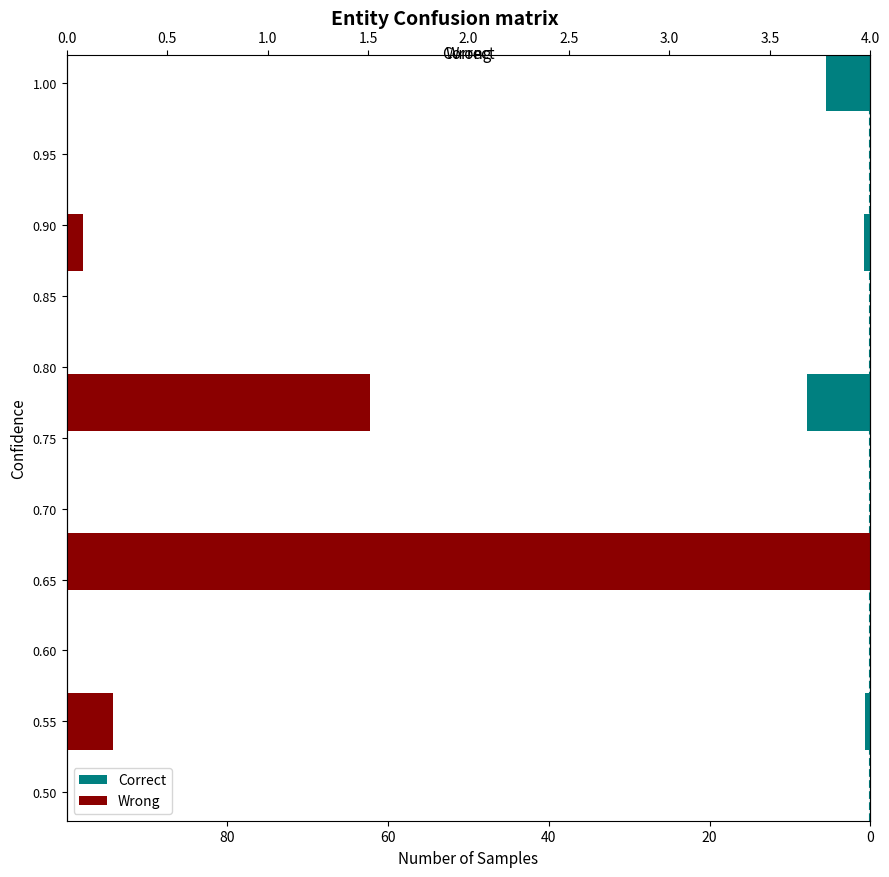

How many data points in Wrong are above 0?

4